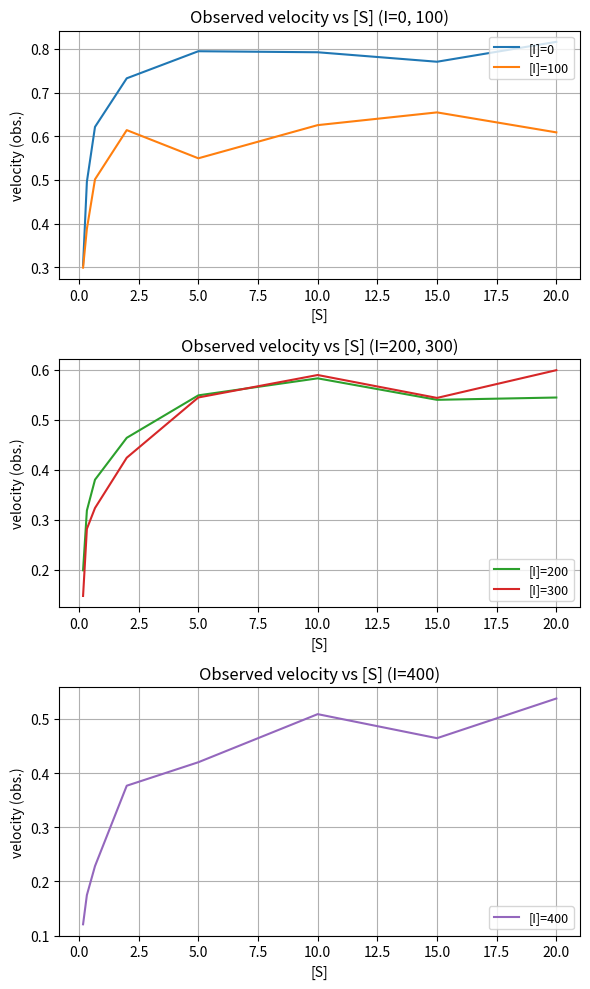

What is the sum of all [I]=400 values?

2.8